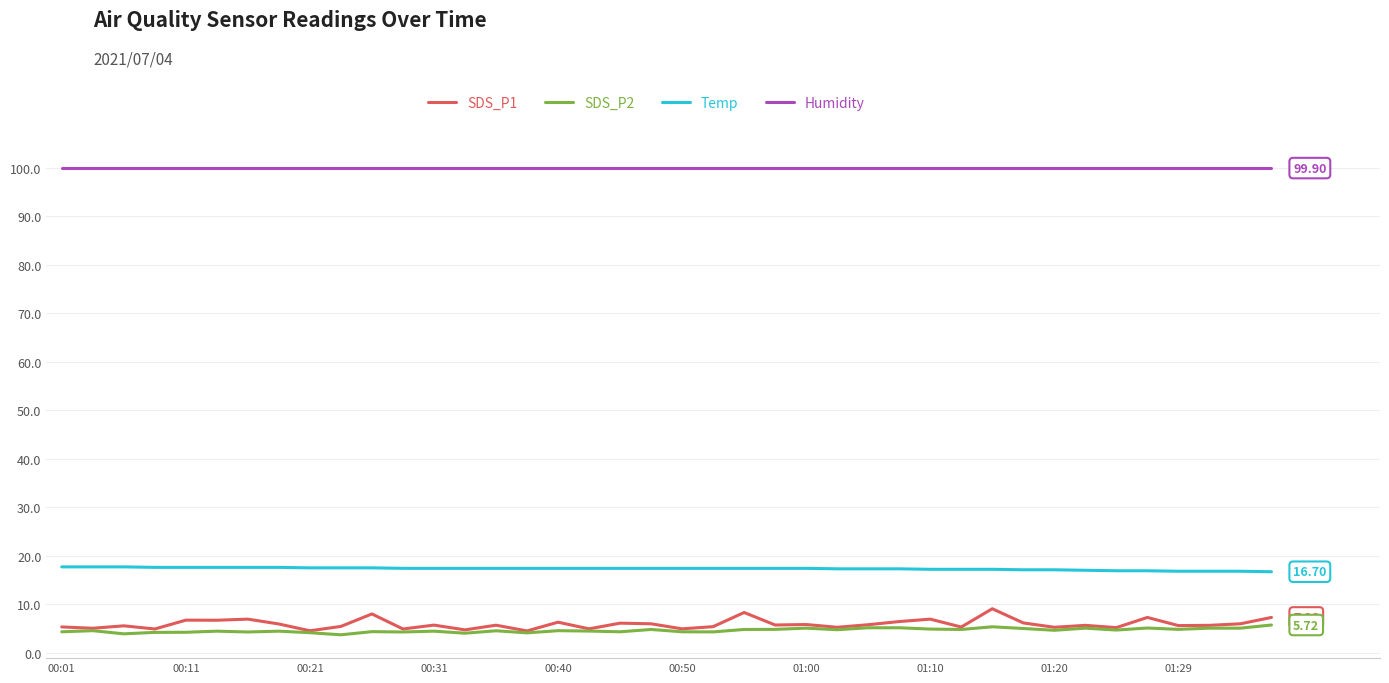

True or false: SDS_P2 and Temp cross at least once.

False